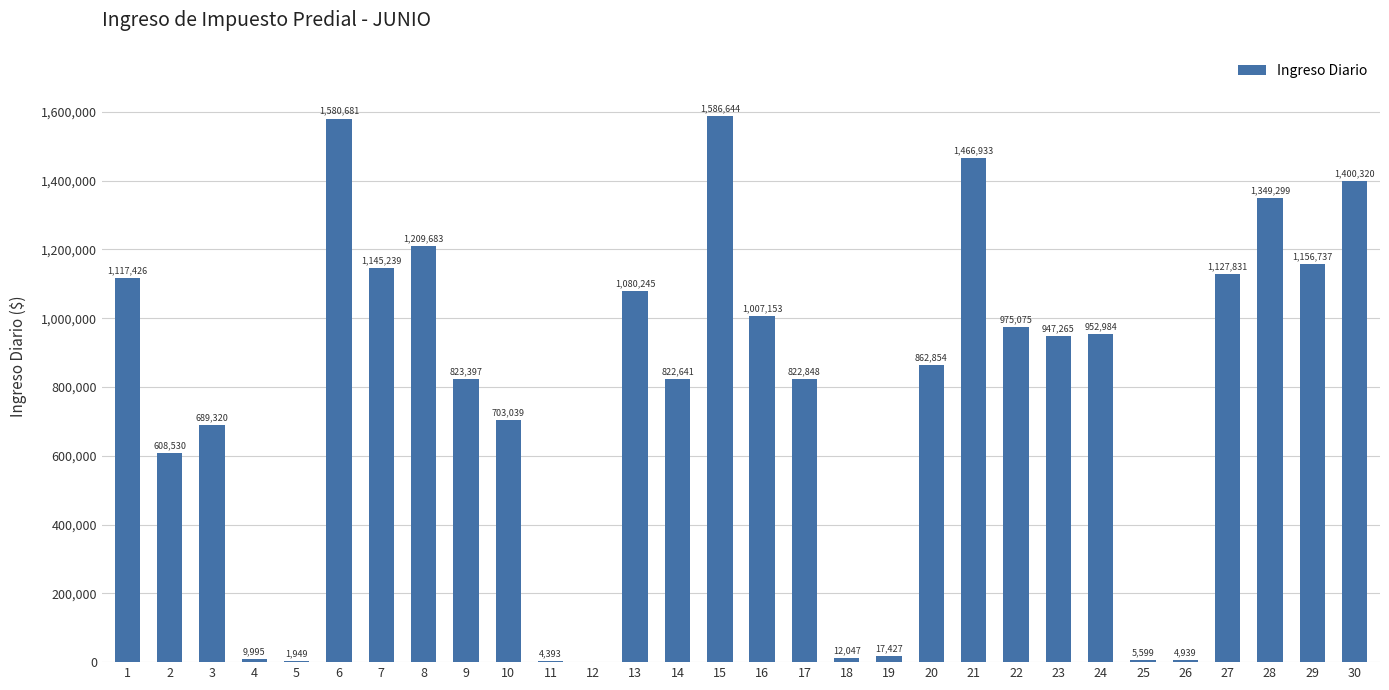

What is the change in value from 4 to 5?

-8045.8